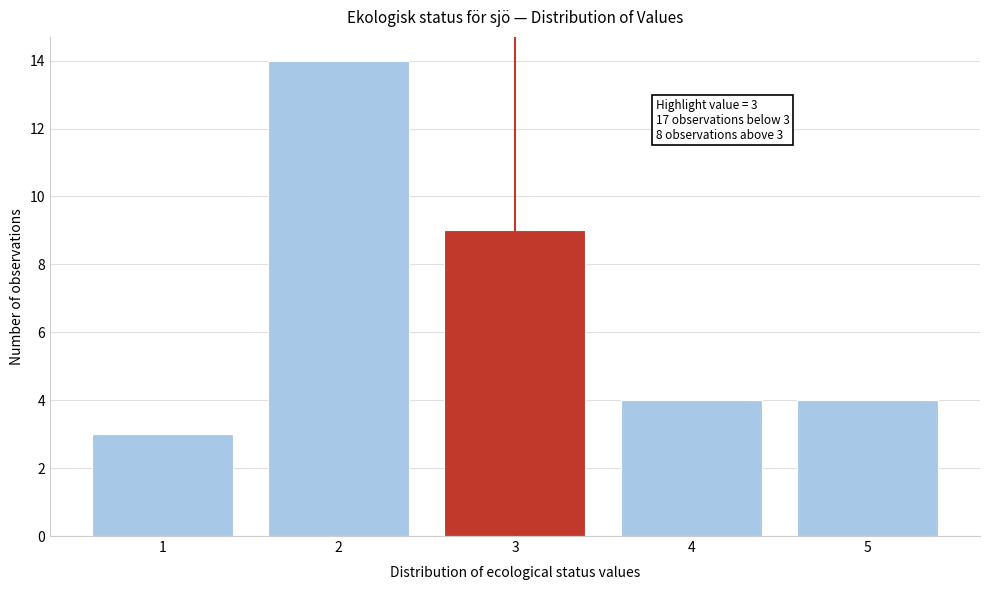

Reading left to right, what are all the values shown in this chart?

3	14	9	4	4